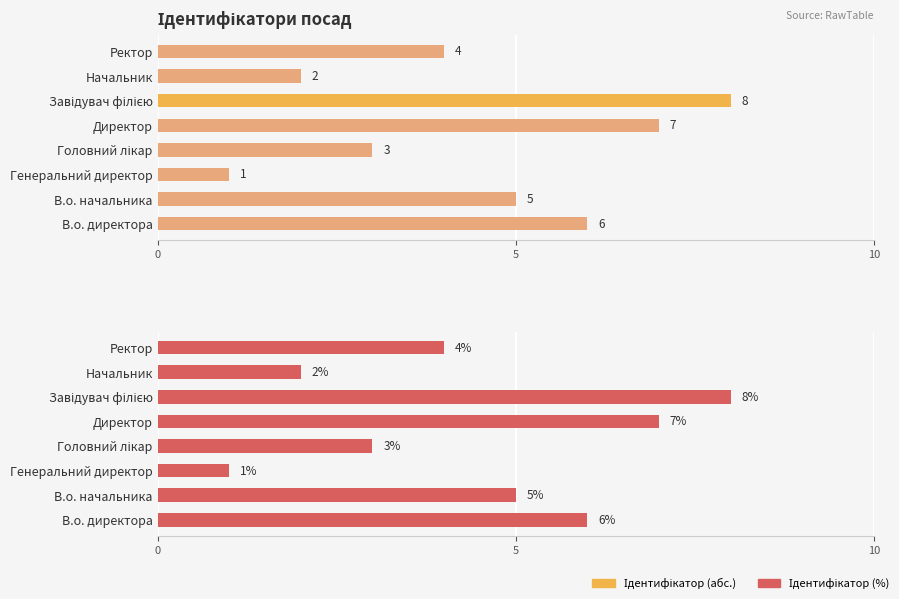

Reading left to right, transcribe all the data shown in this chart.

В.о. директора=6	В.о. начальника=5	Генеральний директор=1	Головний лікар=3	Директор=7	Завідувач філією=8	Начальник=2	Ректор=4